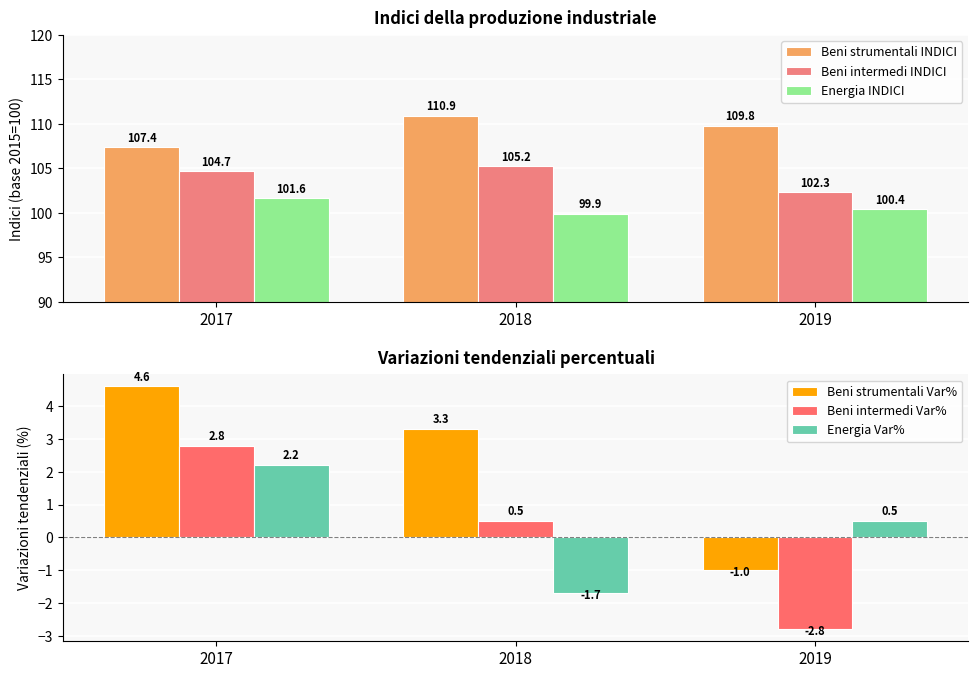

The value of Energia Var% at 2019 is 0.3. True or false?

False